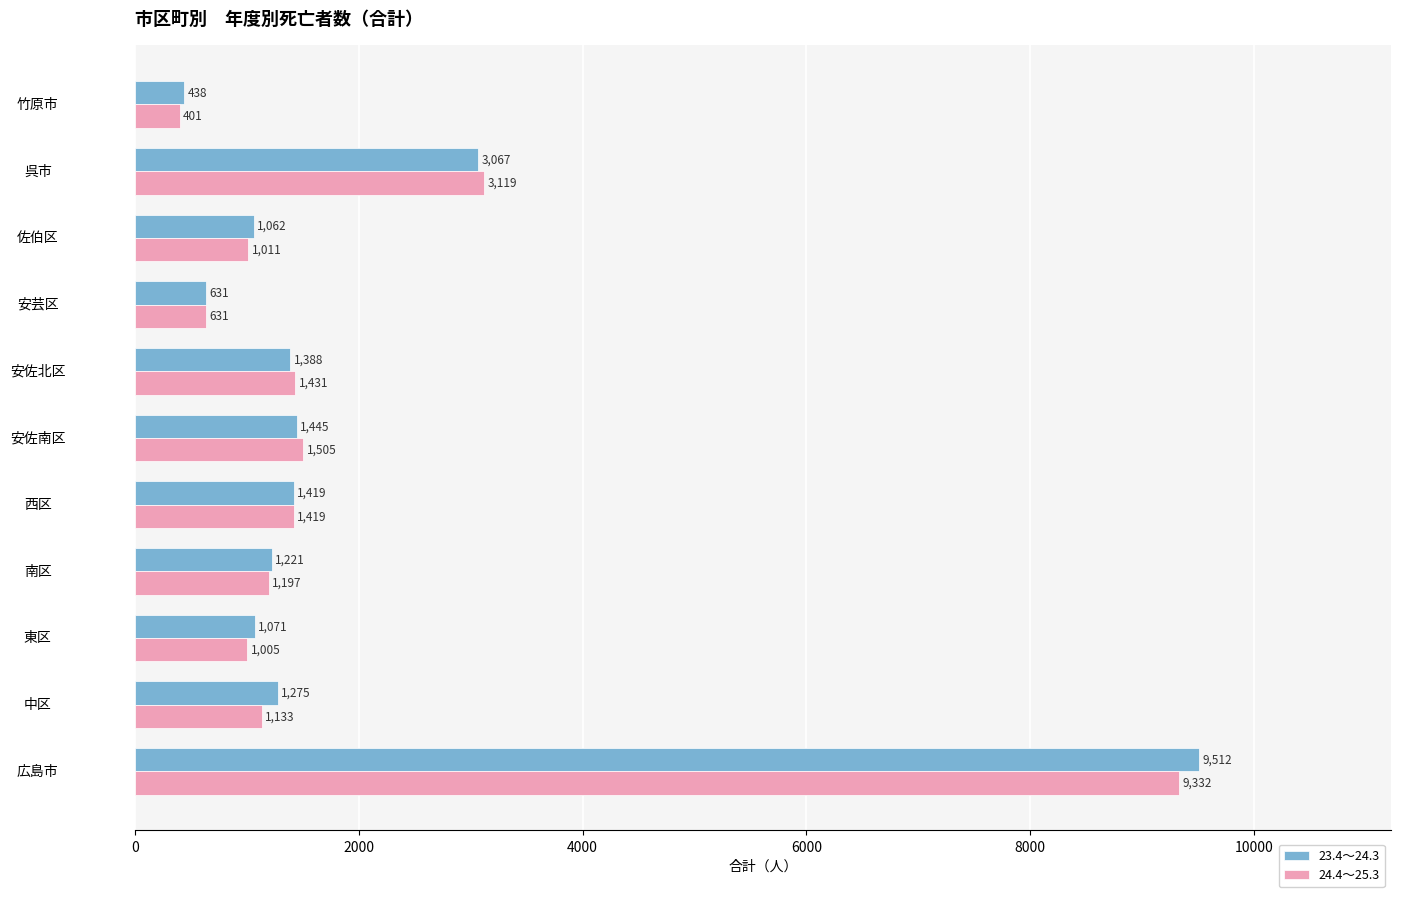

Which category has the lowest value in the 23.4～24.3 series?

竹原市